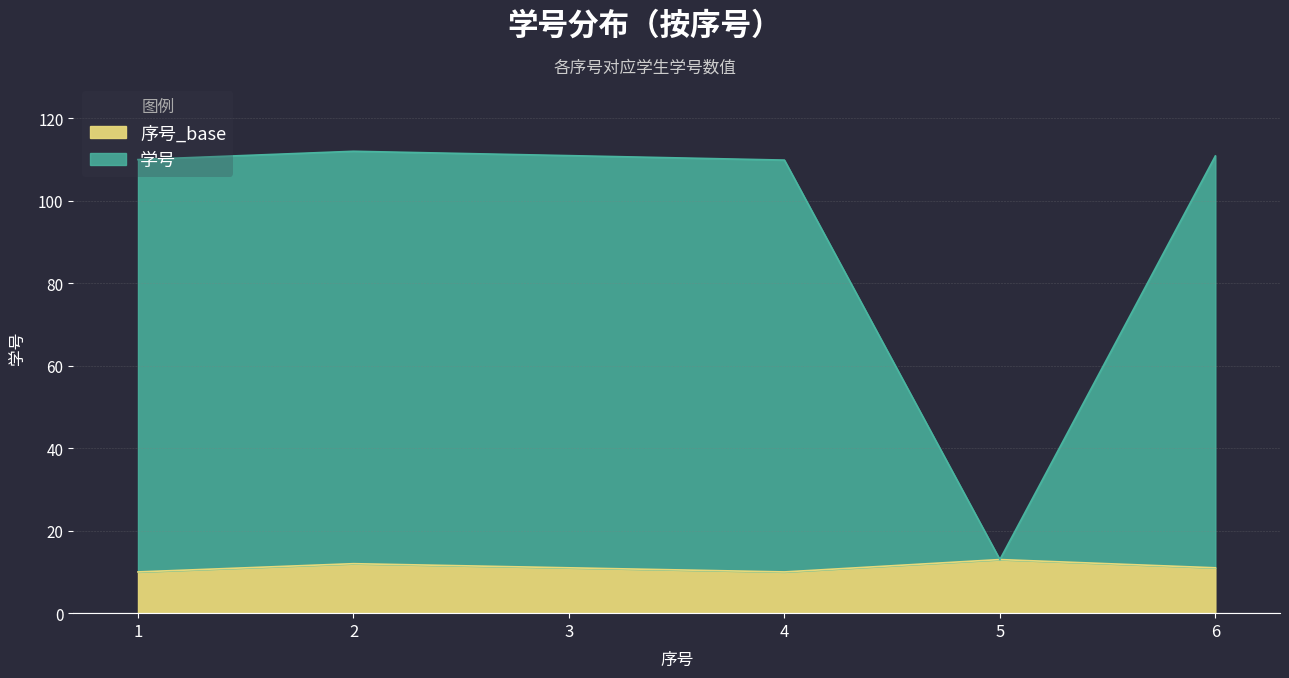

Which label corresponds to the largest value in the chart?

2